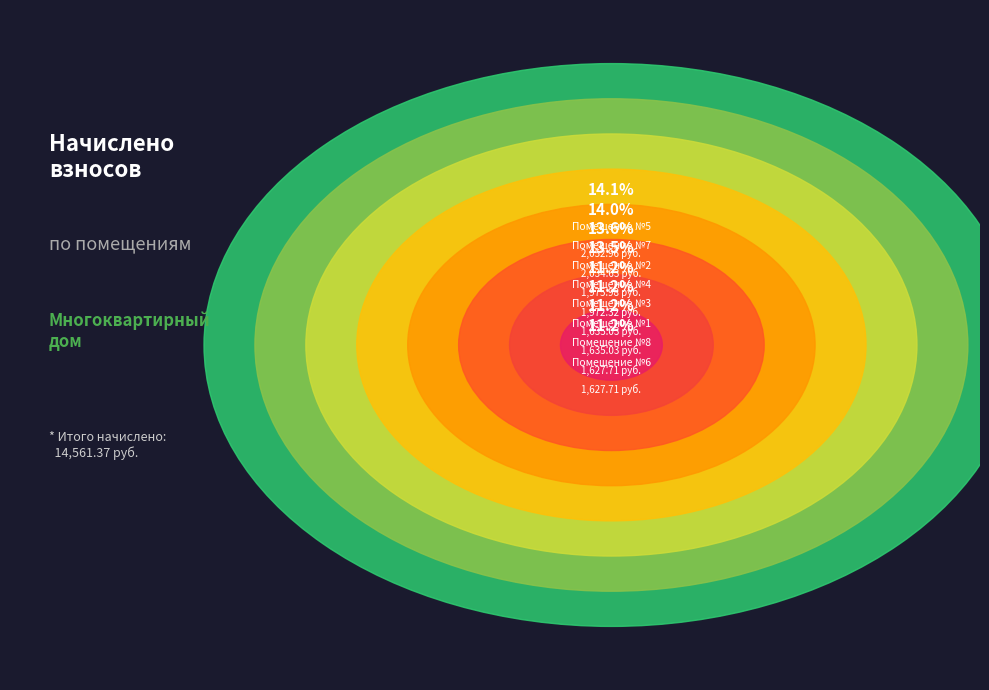

To the nearest percent, what portion does 5 represent?

14%